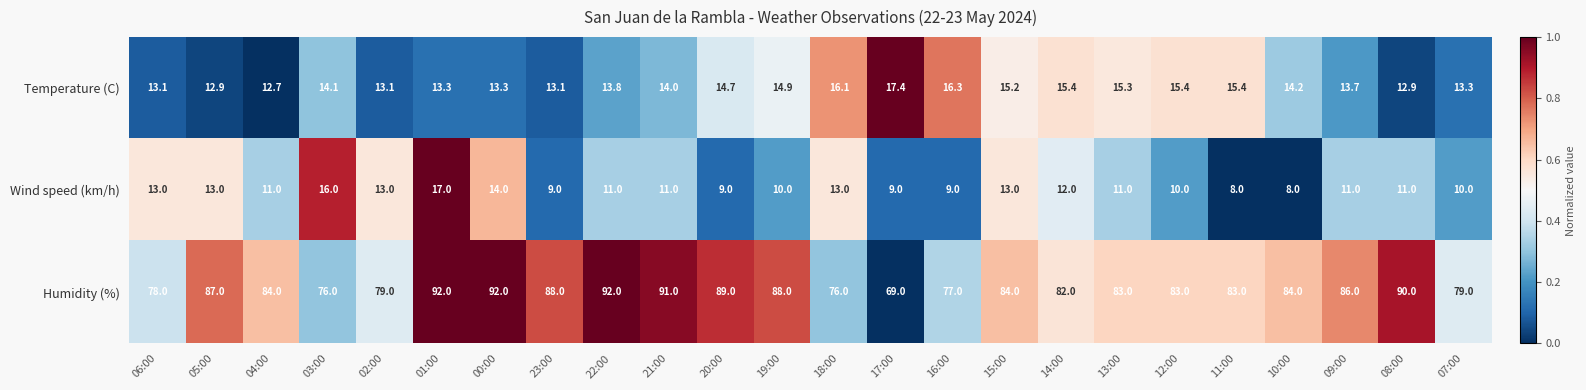

The value of Wind speed (km/h) at 12:00 is 10.0. True or false?

True